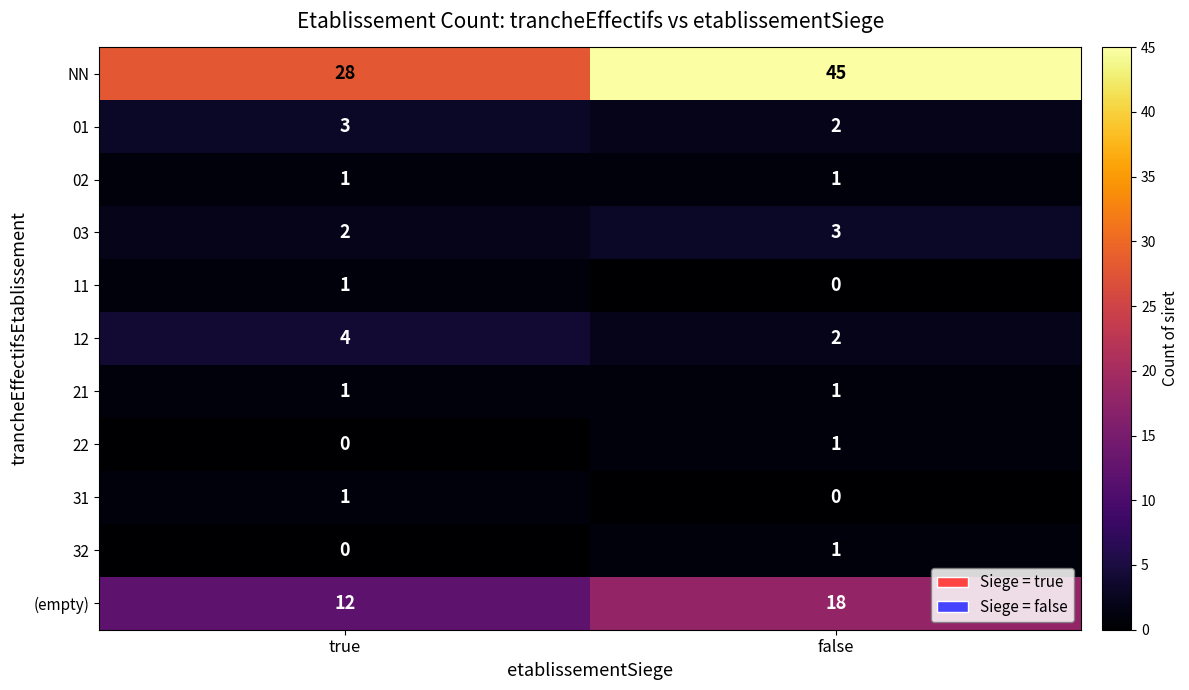

Which category has the lowest value in the (empty) series?

true